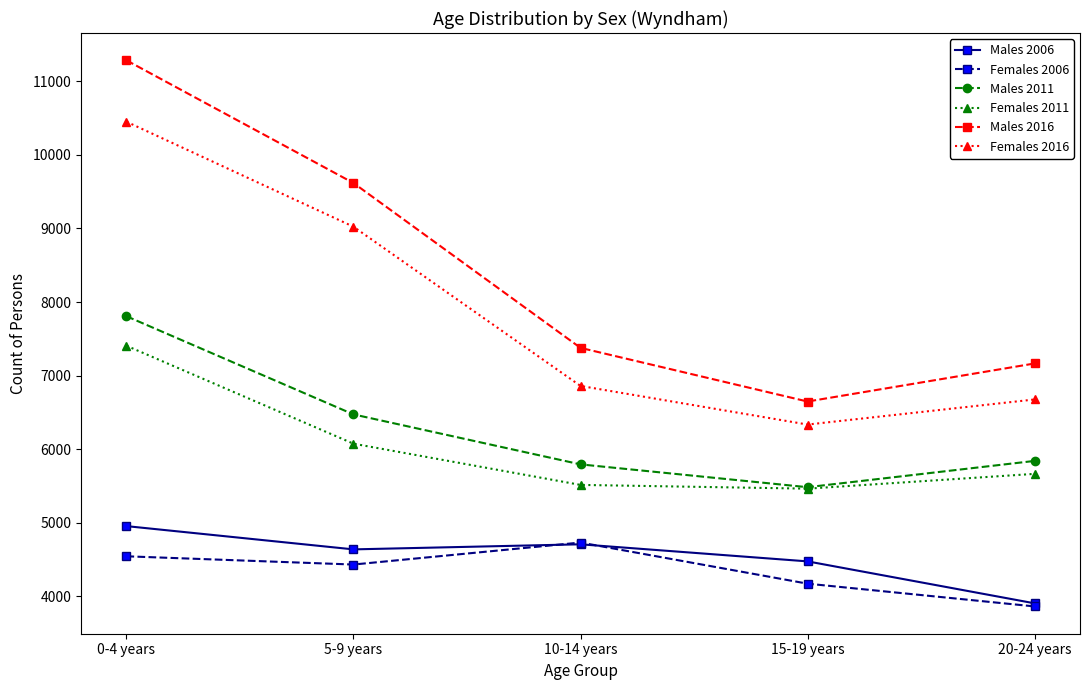

Read the Females 2016 value at 10-14 years.

6860